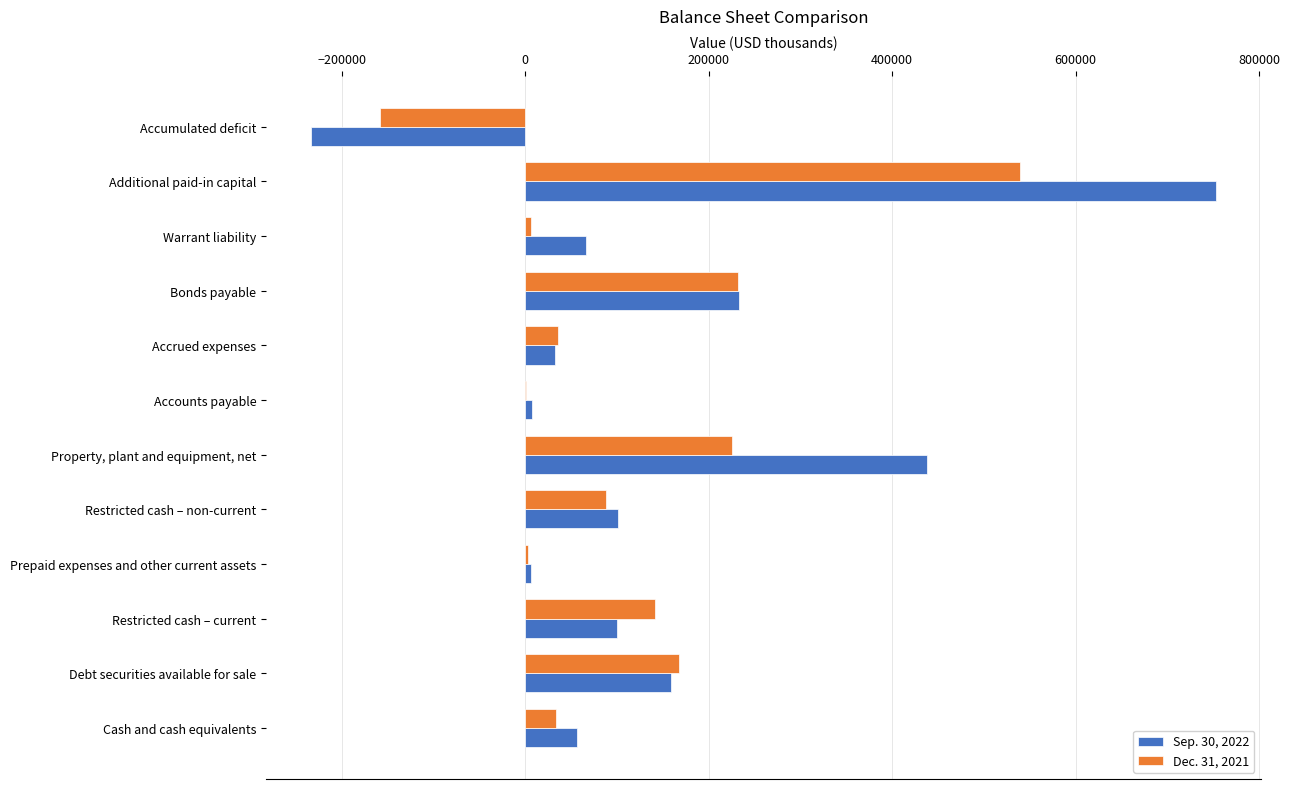

What is the total value across all series at Bonds payable?

465762